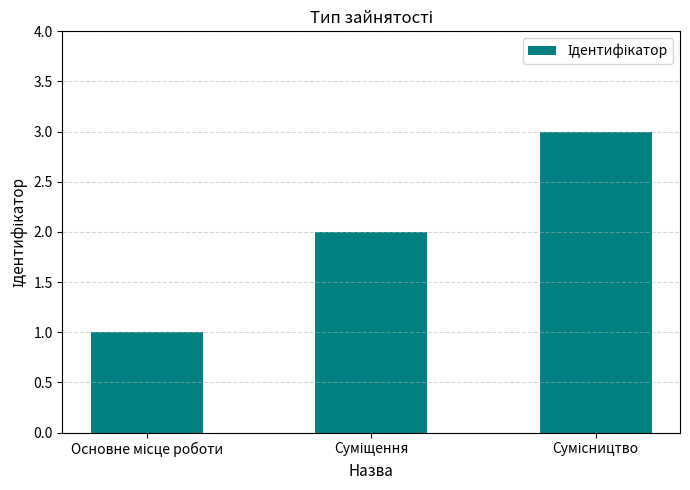

What is the greatest value displayed?

3